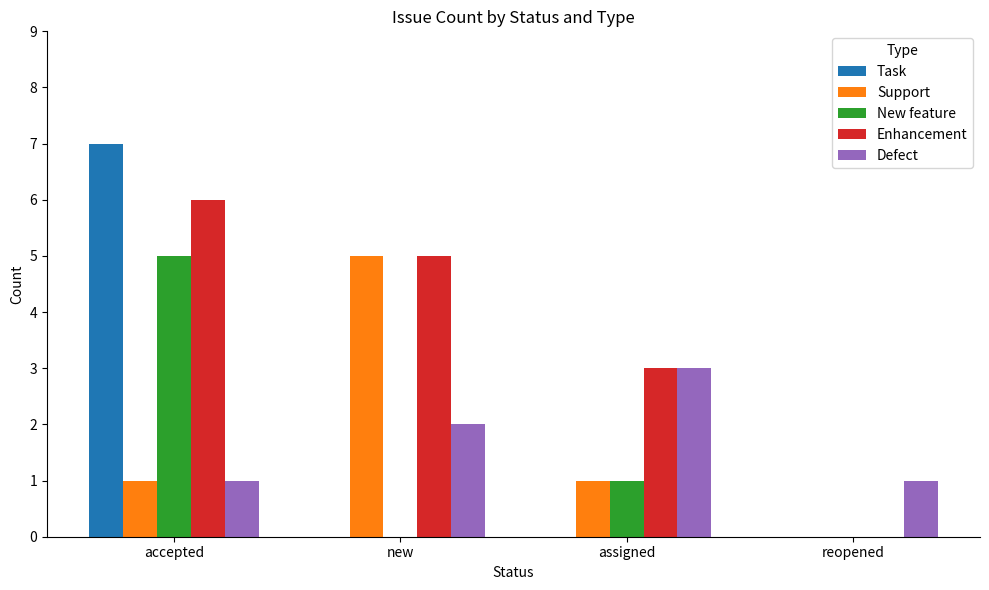

Where is Defect nearest to the value 2?

new